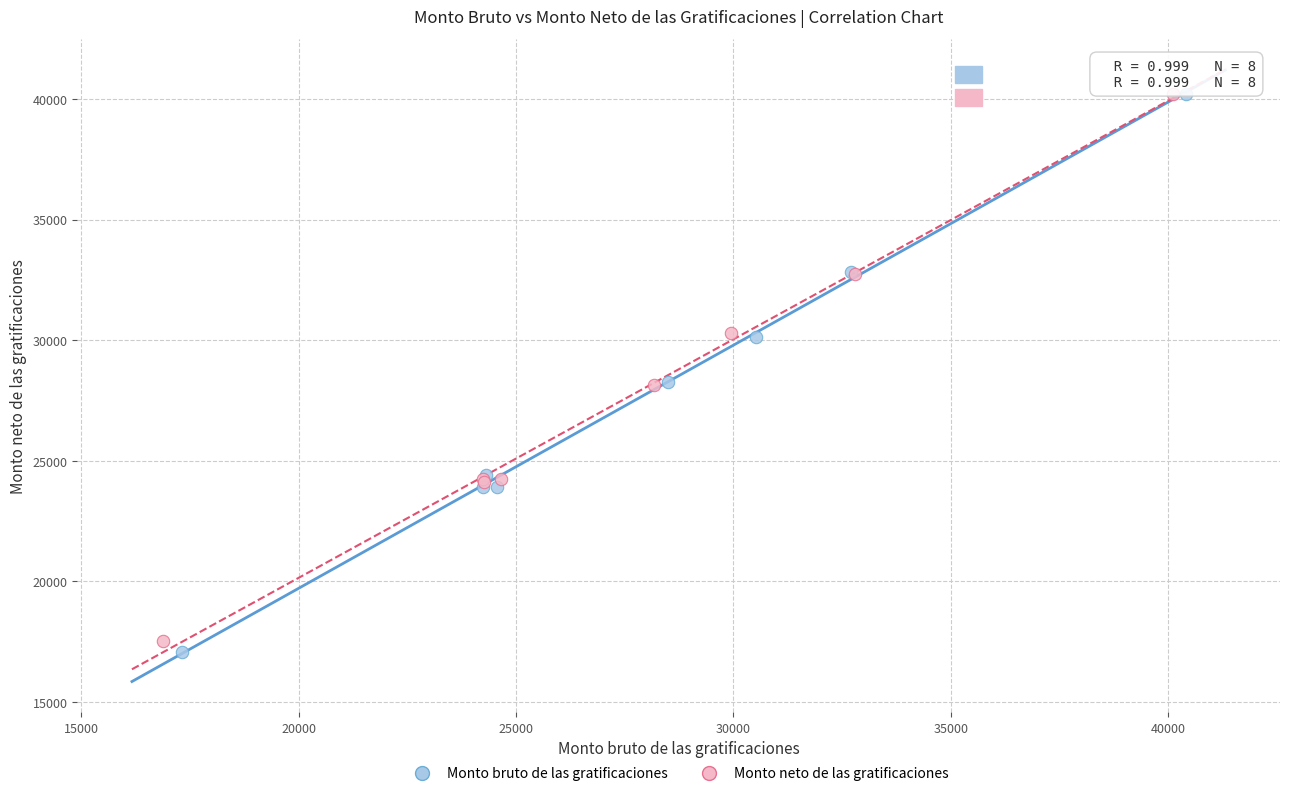

Which series contains the lowest Y value?

Monto bruto de las gratificaciones